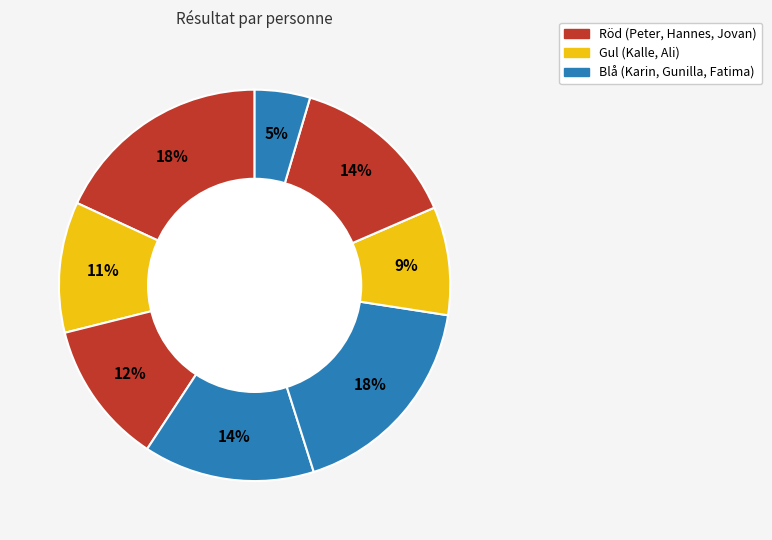

Is there any slice that represents more than half of the pie?

No